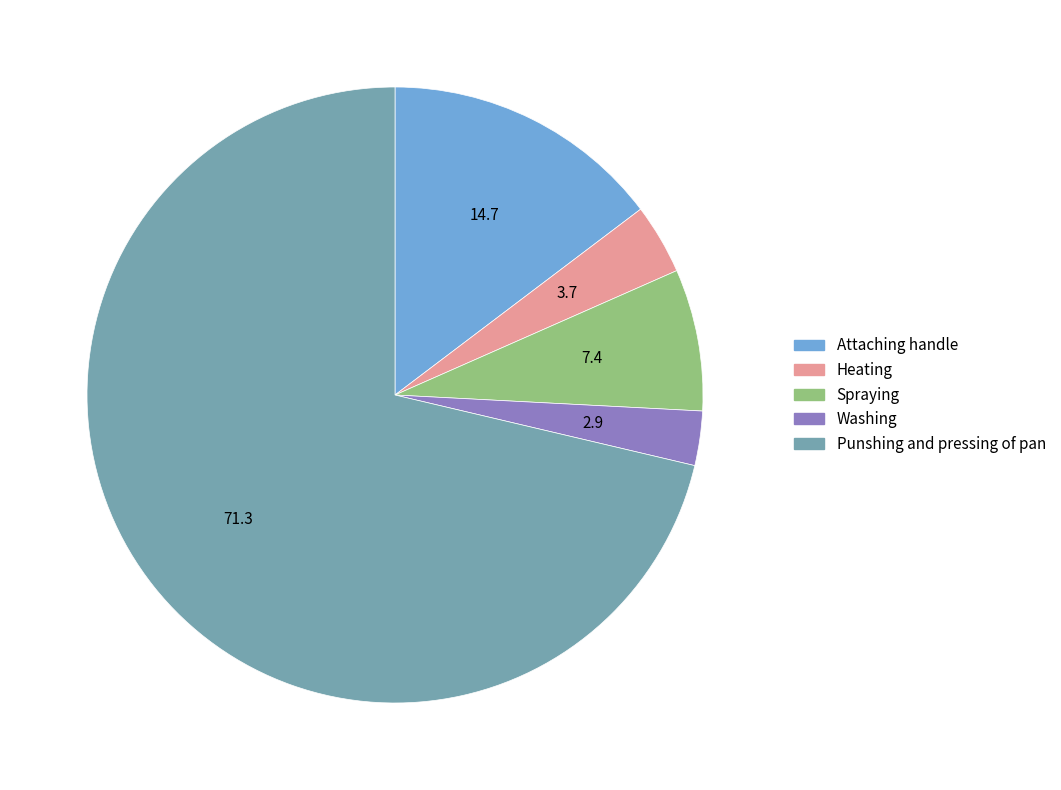

True or false: Washing accounts for 3% of the total.

True